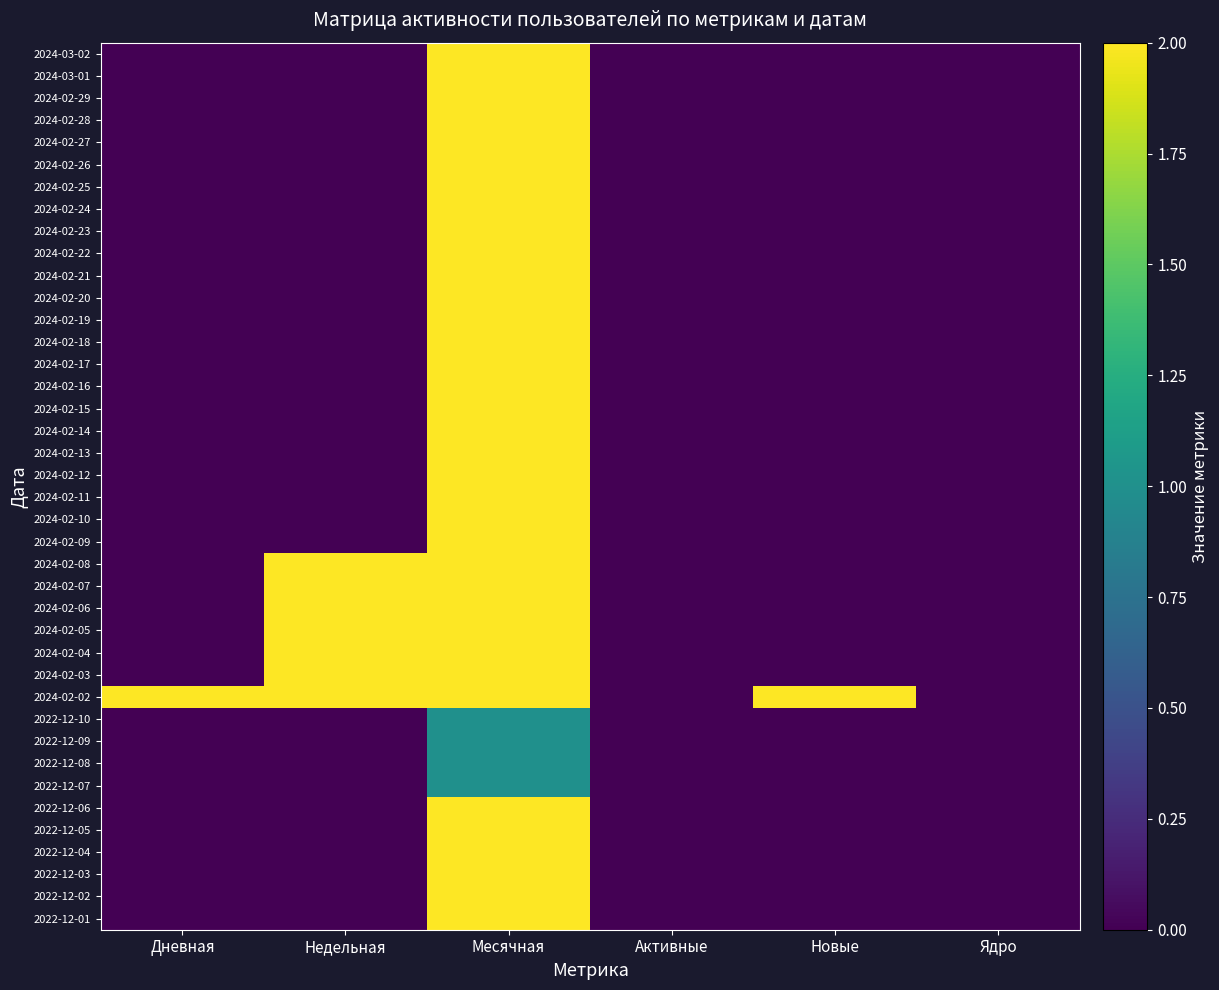

Reading right to left, transcribe all the data shown in this chart.

2024-03-02: Ядро=0	Новые=0	Активные=0	Месячная=2	Недельная=0	Дневная=0
2024-03-01: Ядро=0	Новые=0	Активные=0	Месячная=2	Недельная=0	Дневная=0
2024-02-29: Ядро=0	Новые=0	Активные=0	Месячная=2	Недельная=0	Дневная=0
2024-02-28: Ядро=0	Новые=0	Активные=0	Месячная=2	Недельная=0	Дневная=0
2024-02-27: Ядро=0	Новые=0	Активные=0	Месячная=2	Недельная=0	Дневная=0
2024-02-26: Ядро=0	Новые=0	Активные=0	Месячная=2	Недельная=0	Дневная=0
2024-02-25: Ядро=0	Новые=0	Активные=0	Месячная=2	Недельная=0	Дневная=0
2024-02-24: Ядро=0	Новые=0	Активные=0	Месячная=2	Недельная=0	Дневная=0
2024-02-23: Ядро=0	Новые=0	Активные=0	Месячная=2	Недельная=0	Дневная=0
2024-02-22: Ядро=0	Новые=0	Активные=0	Месячная=2	Недельная=0	Дневная=0
2024-02-21: Ядро=0	Новые=0	Активные=0	Месячная=2	Недельная=0	Дневная=0
2024-02-20: Ядро=0	Новые=0	Активные=0	Месячная=2	Недельная=0	Дневная=0
2024-02-19: Ядро=0	Новые=0	Активные=0	Месячная=2	Недельная=0	Дневная=0
2024-02-18: Ядро=0	Новые=0	Активные=0	Месячная=2	Недельная=0	Дневная=0
2024-02-17: Ядро=0	Новые=0	Активные=0	Месячная=2	Недельная=0	Дневная=0
2024-02-16: Ядро=0	Новые=0	Активные=0	Месячная=2	Недельная=0	Дневная=0
2024-02-15: Ядро=0	Новые=0	Активные=0	Месячная=2	Недельная=0	Дневная=0
2024-02-14: Ядро=0	Новые=0	Активные=0	Месячная=2	Недельная=0	Дневная=0
2024-02-13: Ядро=0	Новые=0	Активные=0	Месячная=2	Недельная=0	Дневная=0
2024-02-12: Ядро=0	Новые=0	Активные=0	Месячная=2	Недельная=0	Дневная=0
2024-02-11: Ядро=0	Новые=0	Активные=0	Месячная=2	Недельная=0	Дневная=0
2024-02-10: Ядро=0	Новые=0	Активные=0	Месячная=2	Недельная=0	Дневная=0
2024-02-09: Ядро=0	Новые=0	Активные=0	Месячная=2	Недельная=0	Дневная=0
2024-02-08: Ядро=0	Новые=0	Активные=0	Месячная=2	Недельная=2	Дневная=0
2024-02-07: Ядро=0	Новые=0	Активные=0	Месячная=2	Недельная=2	Дневная=0
2024-02-06: Ядро=0	Новые=0	Активные=0	Месячная=2	Недельная=2	Дневная=0
2024-02-05: Ядро=0	Новые=0	Активные=0	Месячная=2	Недельная=2	Дневная=0
2024-02-04: Ядро=0	Новые=0	Активные=0	Месячная=2	Недельная=2	Дневная=0
2024-02-03: Ядро=0	Новые=0	Активные=0	Месячная=2	Недельная=2	Дневная=0
2024-02-02: Ядро=0	Новые=2	Активные=0	Месячная=2	Недельная=2	Дневная=2
2022-12-10: Ядро=0	Новые=0	Активные=0	Месячная=1	Недельная=0	Дневная=0
2022-12-09: Ядро=0	Новые=0	Активные=0	Месячная=1	Недельная=0	Дневная=0
2022-12-08: Ядро=0	Новые=0	Активные=0	Месячная=1	Недельная=0	Дневная=0
2022-12-07: Ядро=0	Новые=0	Активные=0	Месячная=1	Недельная=0	Дневная=0
2022-12-06: Ядро=0	Новые=0	Активные=0	Месячная=2	Недельная=0	Дневная=0
2022-12-05: Ядро=0	Новые=0	Активные=0	Месячная=2	Недельная=0	Дневная=0
2022-12-04: Ядро=0	Новые=0	Активные=0	Месячная=2	Недельная=0	Дневная=0
2022-12-03: Ядро=0	Новые=0	Активные=0	Месячная=2	Недельная=0	Дневная=0
2022-12-02: Ядро=0	Новые=0	Активные=0	Месячная=2	Недельная=0	Дневная=0
2022-12-01: Ядро=0	Новые=0	Активные=0	Месячная=2	Недельная=0	Дневная=0